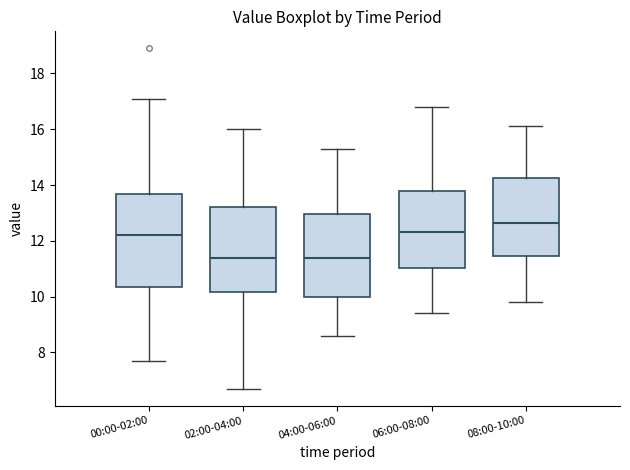

Reading left to right, transcribe this box plot: for each box, give where its median line is, the range the box spans, and where its two whiskers end, as read against the y-axis. The values are not printed on the chart, so give them approximately, as read against the axis.

00:00-02:00: median 12.2, box 10.4 to 13.6, whiskers 7.8 to 17.2
02:00-04:00: median 11.4, box 10.2 to 13.2, whiskers 6.8 to 16.0
04:00-06:00: median 11.4, box 10.0 to 13.0, whiskers 8.6 to 15.4
06:00-08:00: median 12.4, box 11.0 to 13.8, whiskers 9.4 to 16.8
08:00-10:00: median 12.6, box 11.4 to 14.2, whiskers 9.8 to 16.2